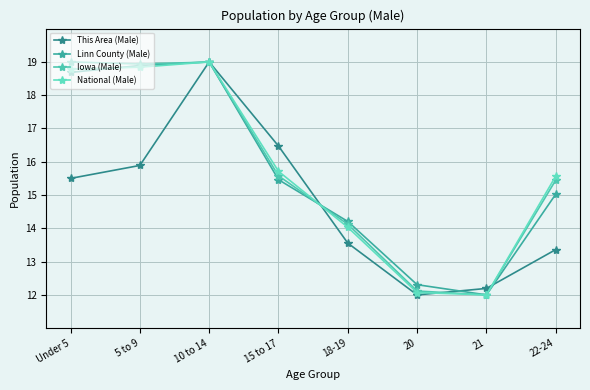

In Iowa (Male), how many points are lower than both neighbors (excluding endpoints)?

2